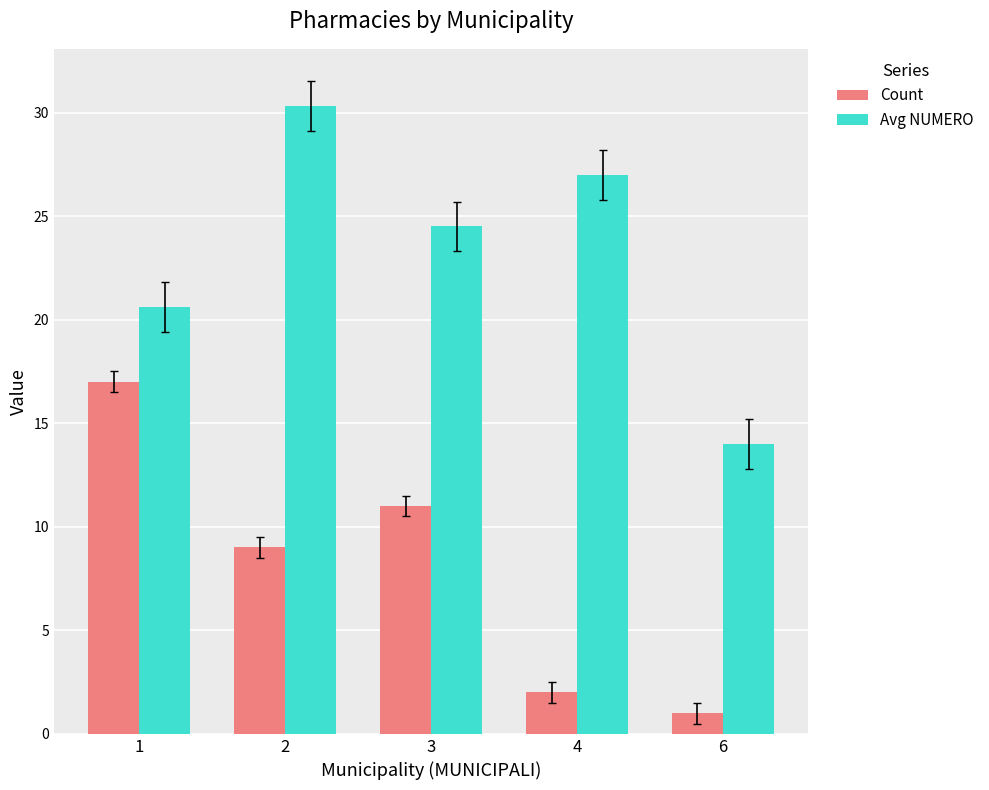

How many values in the Avg NUMERO series exceed 24?

3